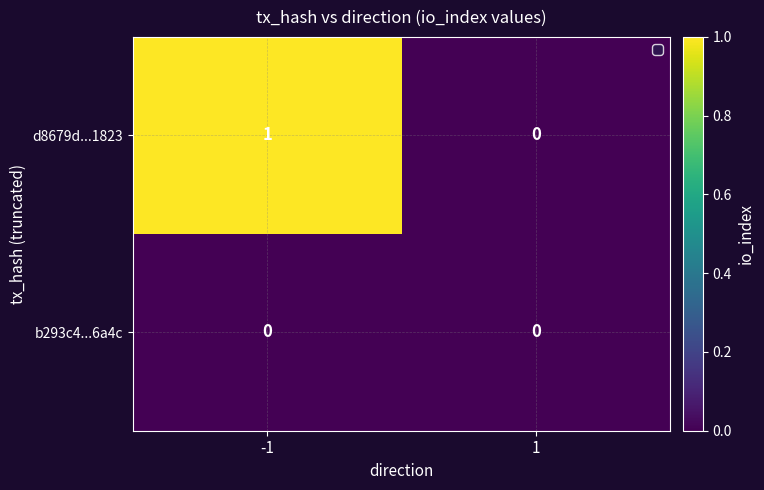

Reading left to right, what are all the values shown in this chart?

d8679d...1823: 1	0
b293c4...6a4c: 0	0